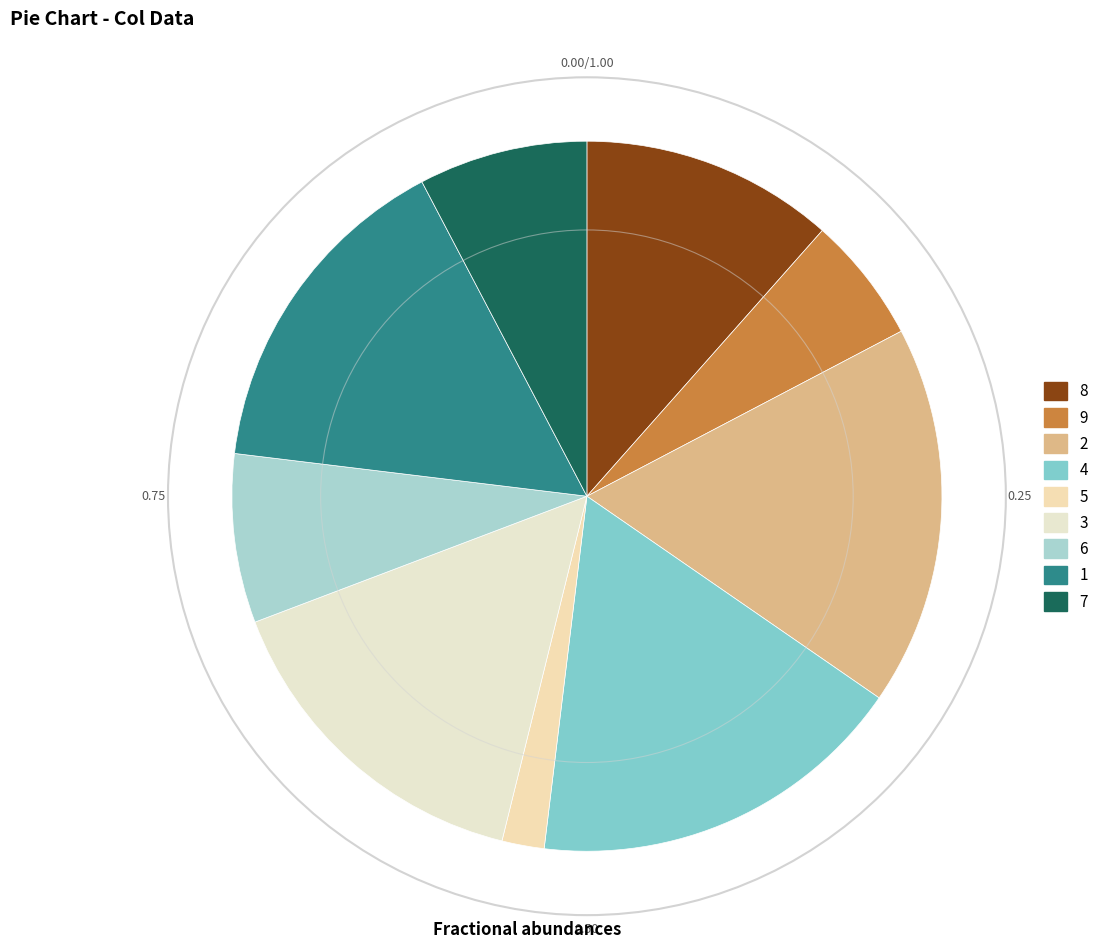

How many slices are in this pie chart?

9